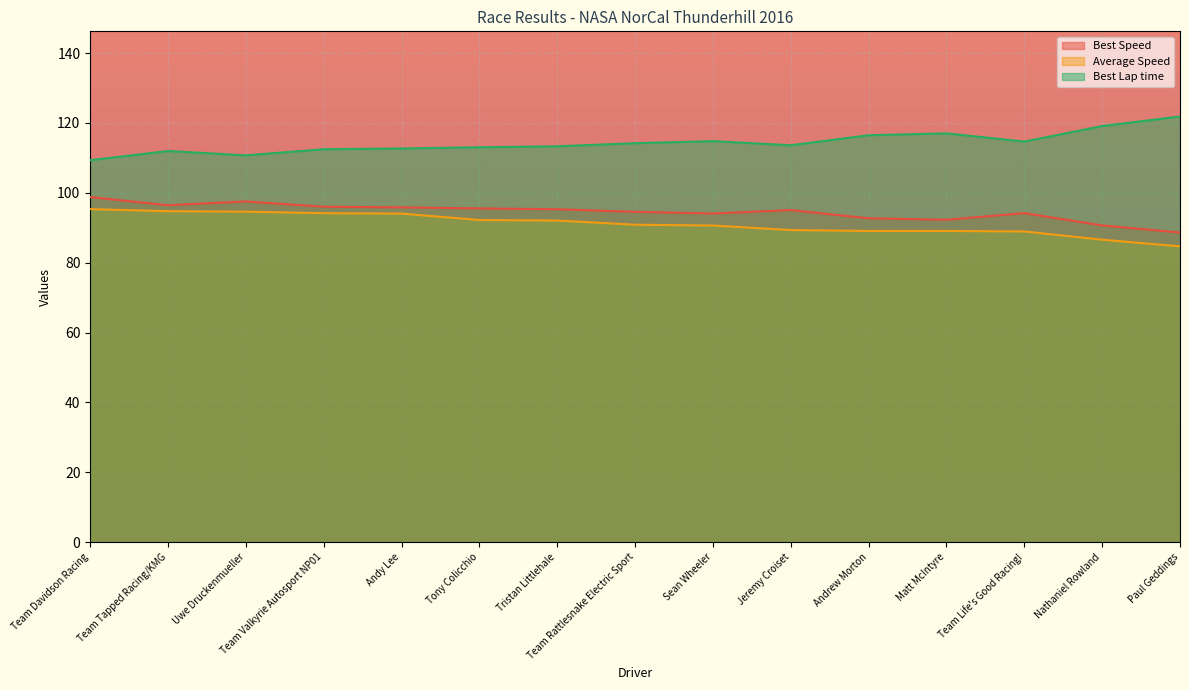

How many lines are shown in the chart?

3